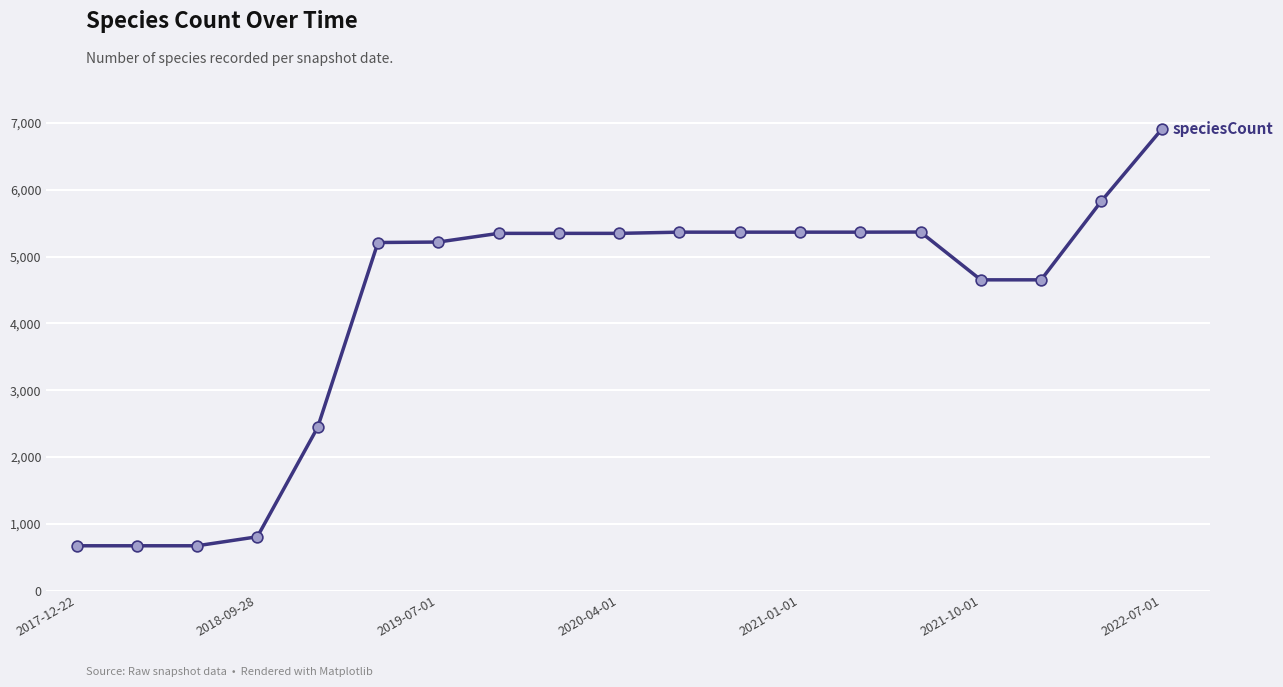

What is the difference between the maximum and minimum values?

6237